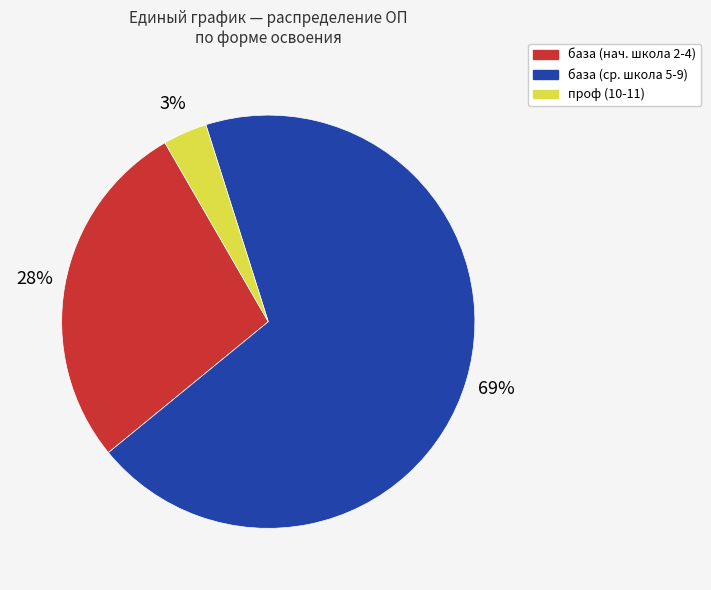

Count the number of slices in the pie.

3